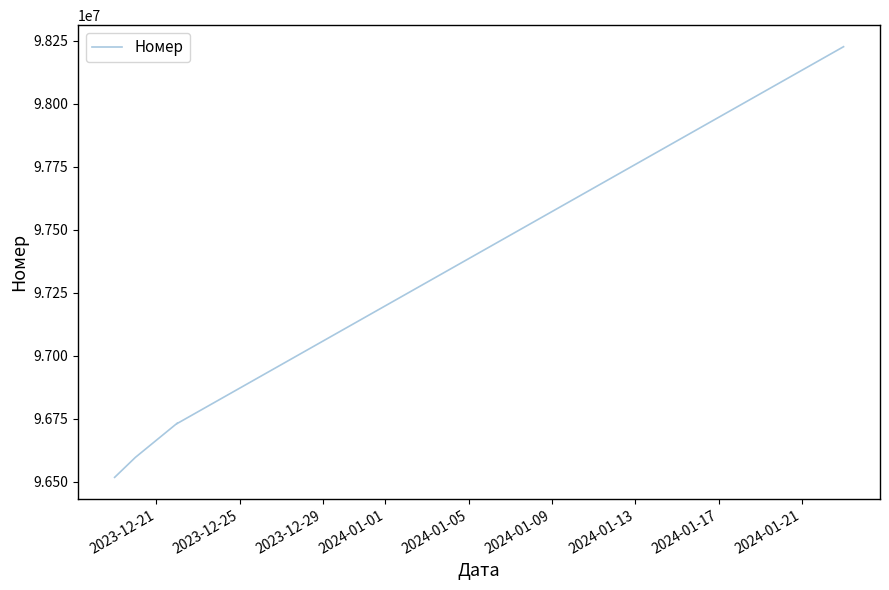

What position from the left is 2024-01-01?

4